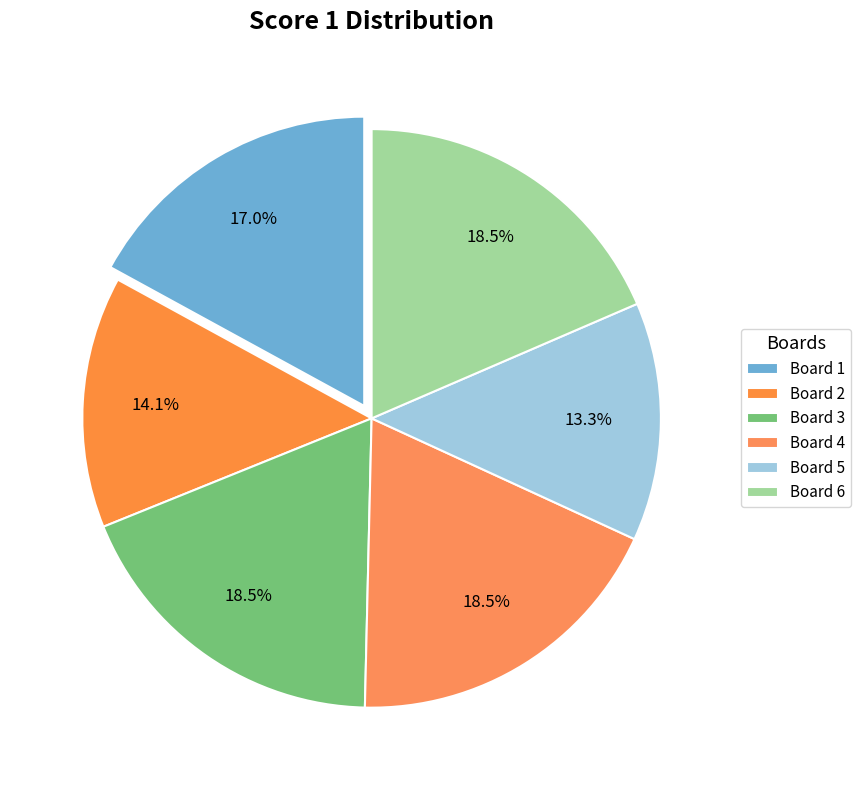

Is it true that Board 4 is 24% of the pie?

False